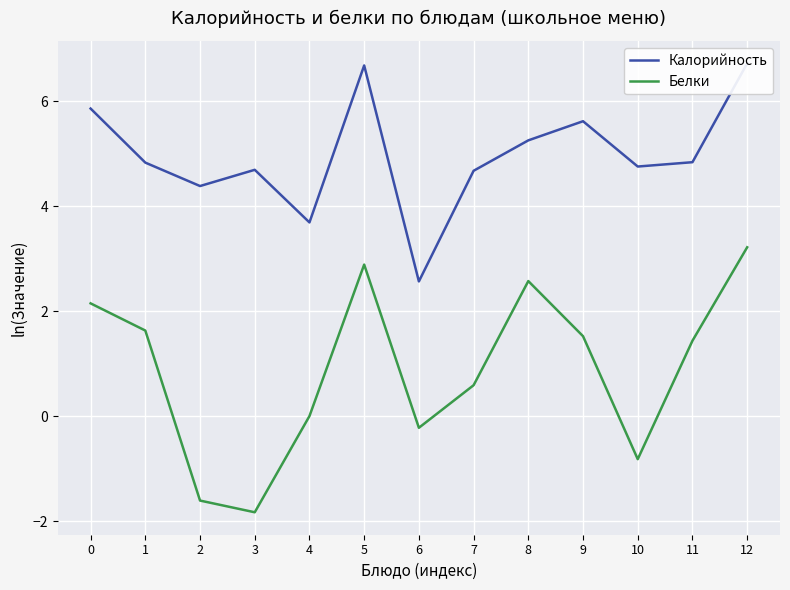

How many interior local peaks does the Калорийность series have?

3